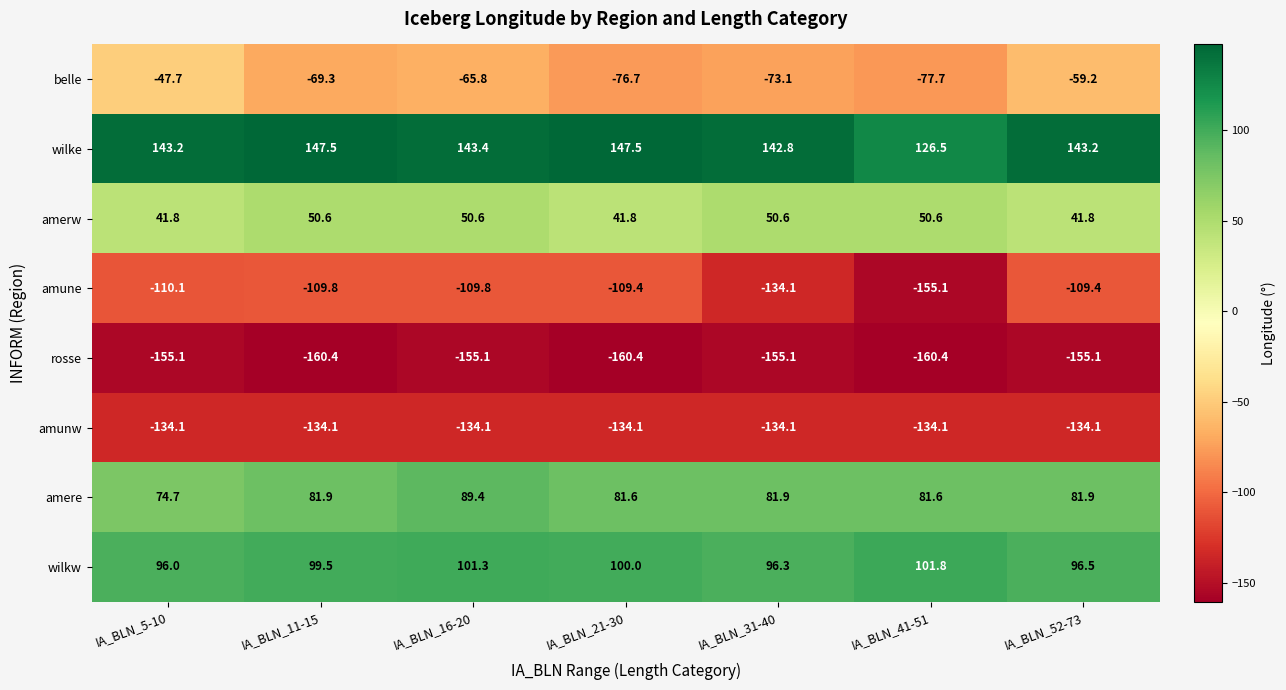

What is the maximum value shown in the chart?

147.5